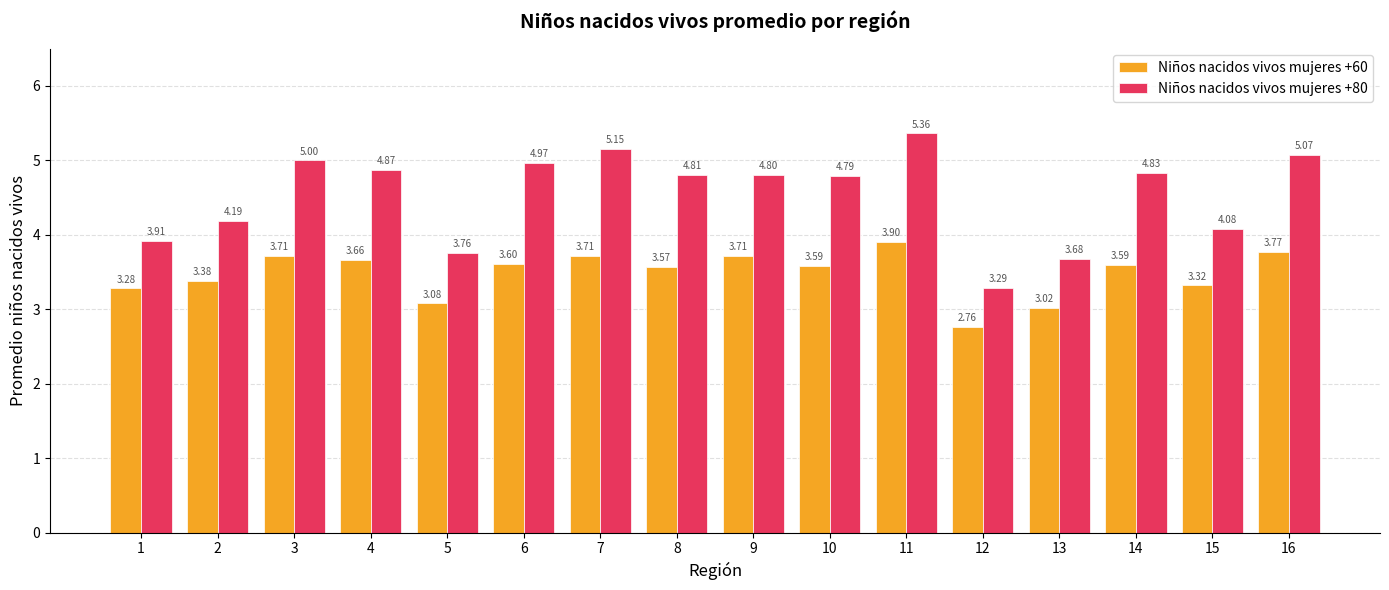

What is the difference between the second highest and second lowest values in the Niños nacidos vivos mujeres +80 series?

1.5